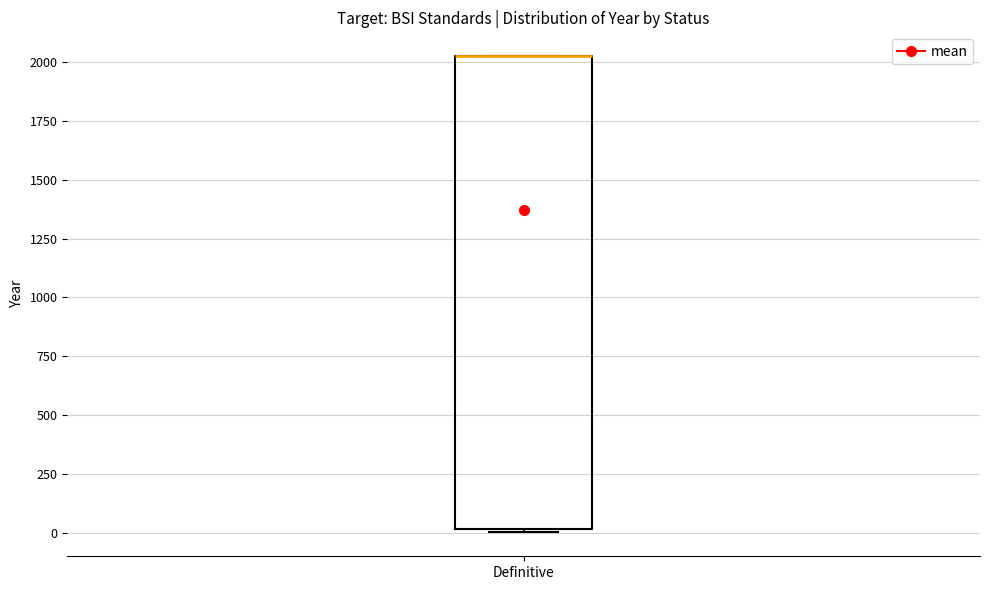

Where is the upper edge of the box for Definitive on the y-axis? The values are not printed on the chart, so give them approximately, as read against the axis.

2050